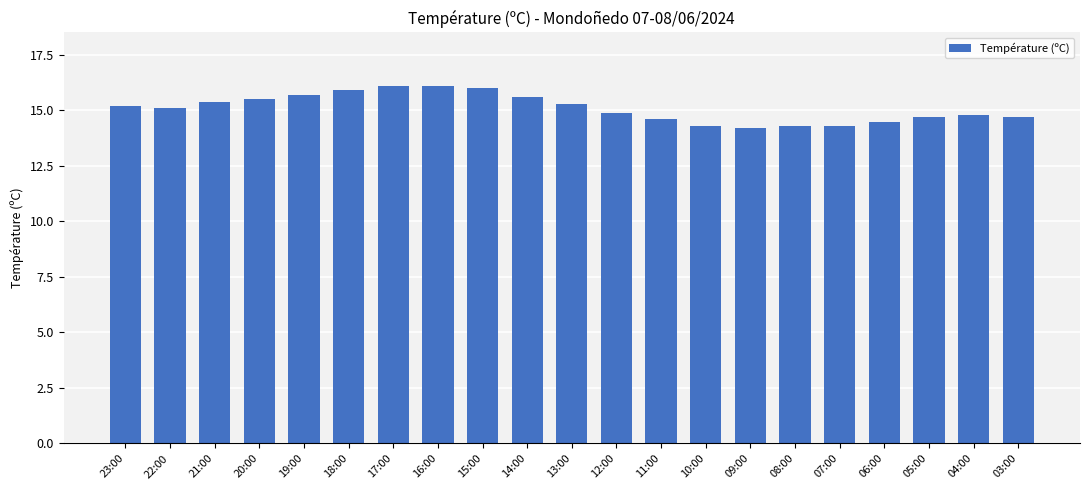

What position from the right is 19:00?

17